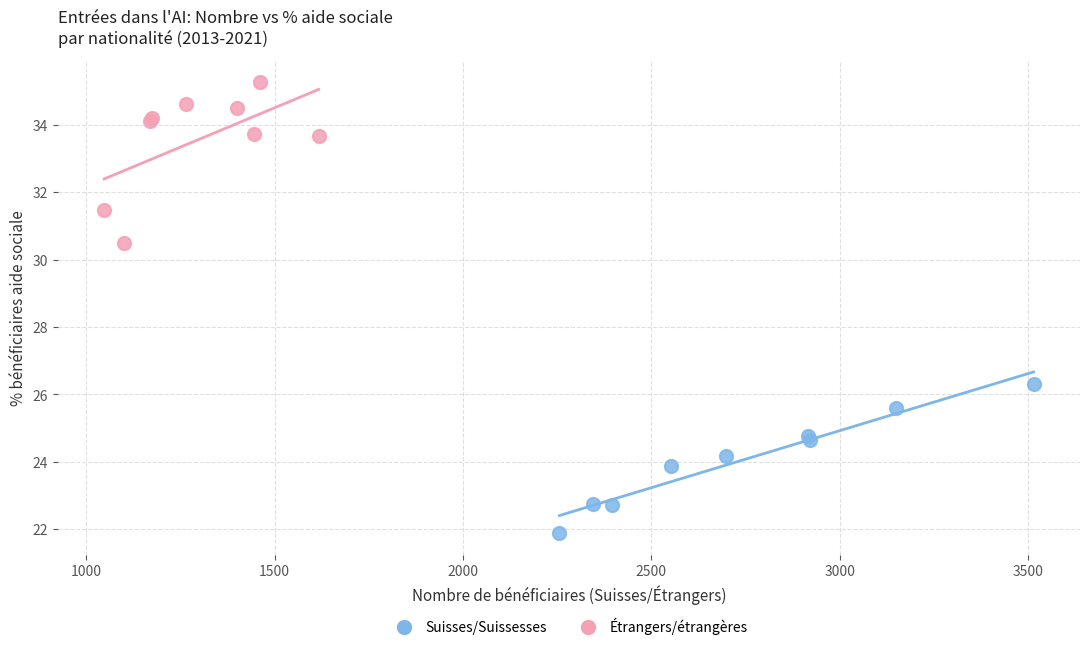

Which series contains the lowest Y value?

Suisses/Suissesses